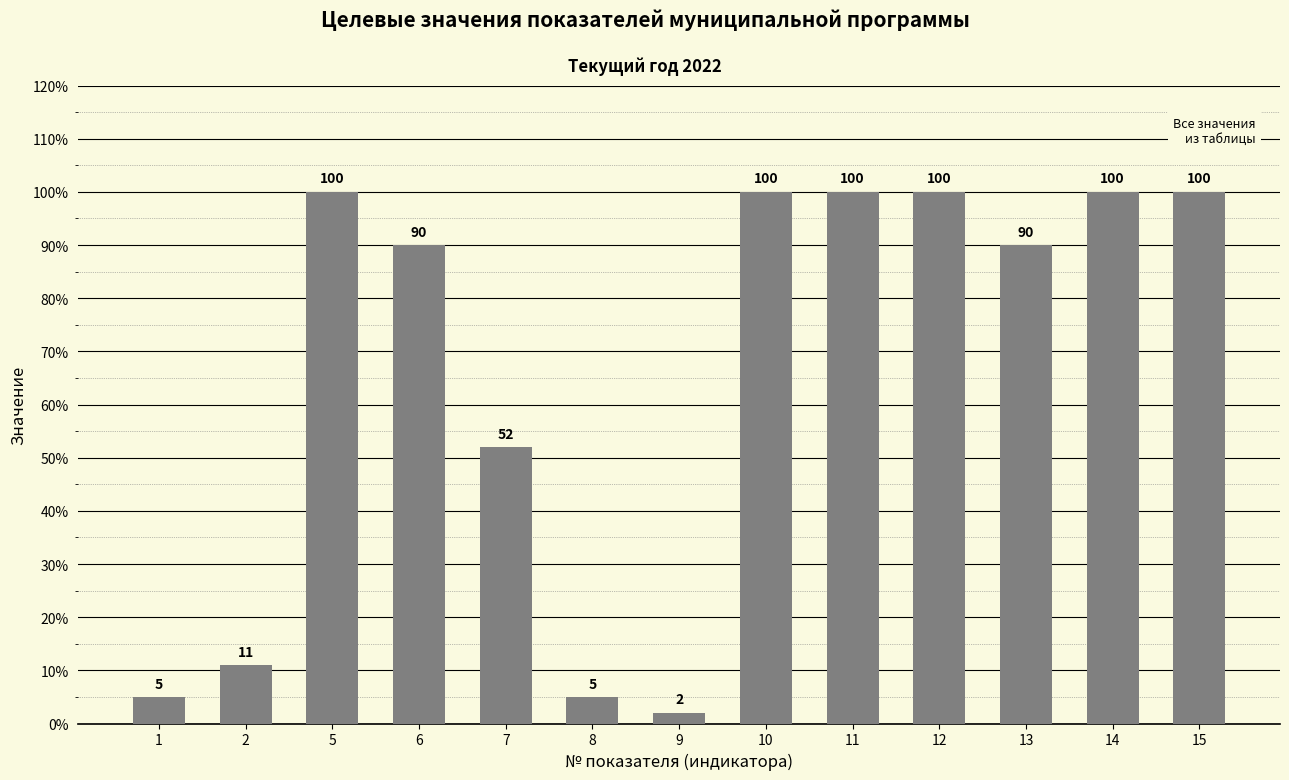

What is the maximum value shown in the chart?

100